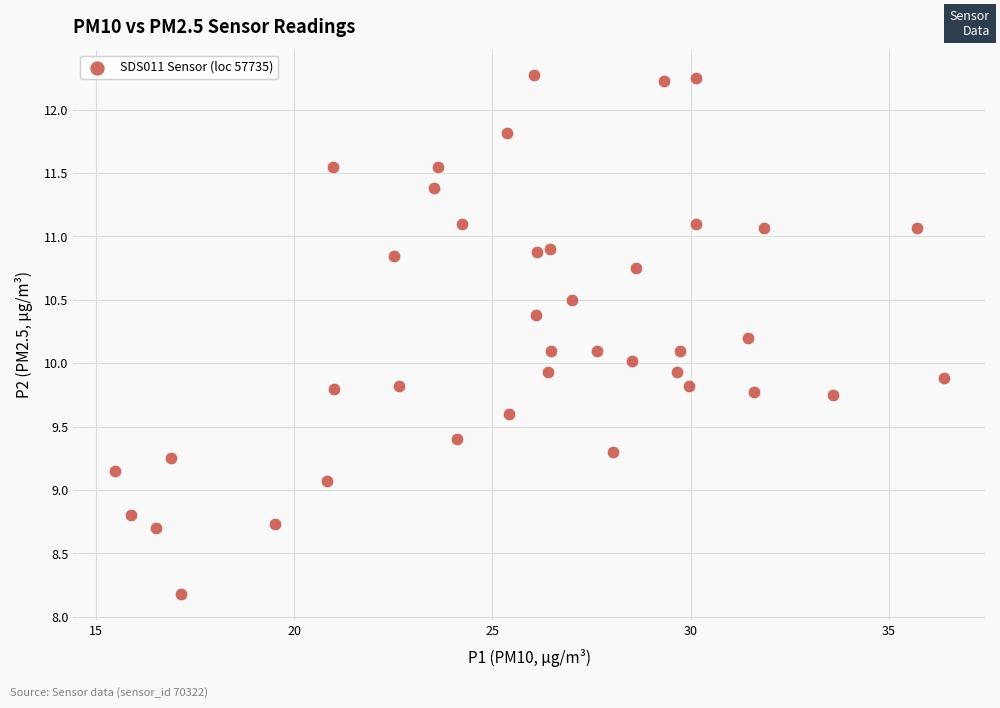

What is the range of Y values (max minus min)?

4.1